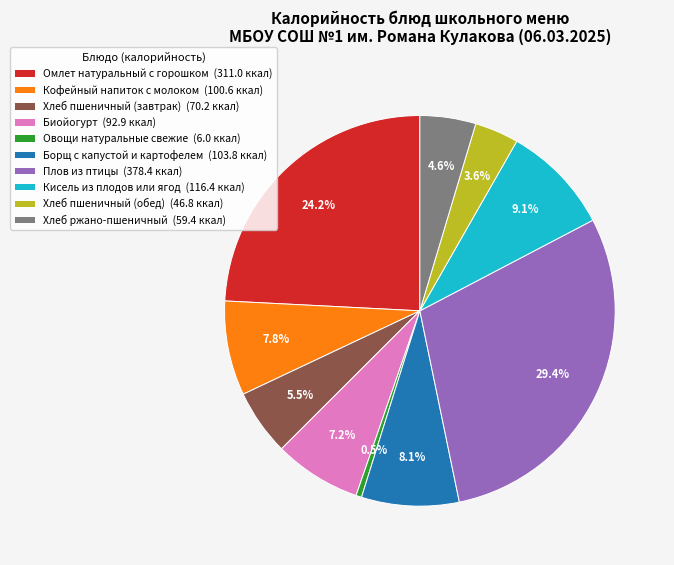

Is there any slice that represents more than half of the pie?

No